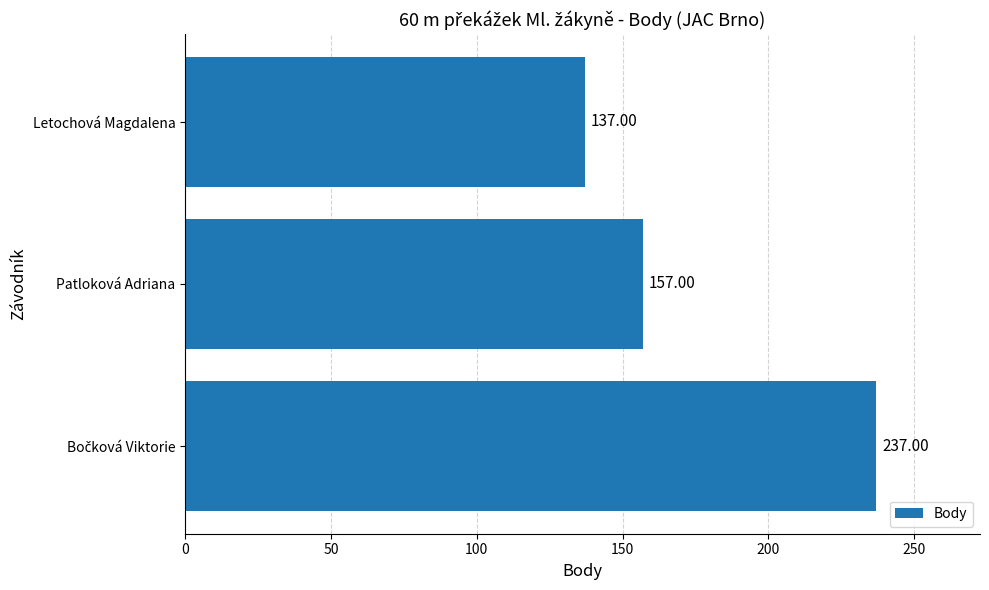

Which category has the lowest value across all series?

Letochová Magdalena